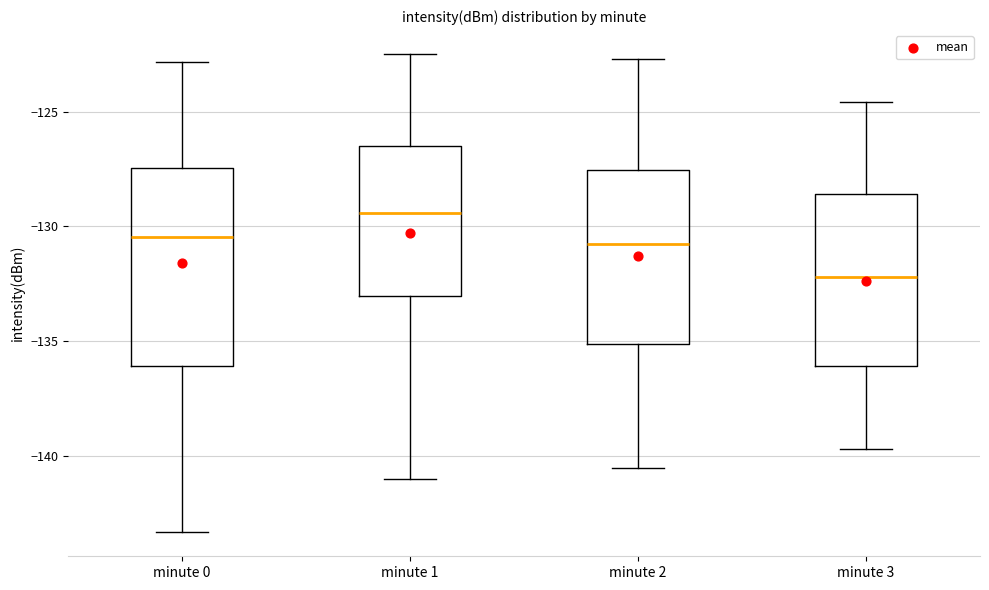

Where is the upper edge of the box for minute 0 on the y-axis? The values are not printed on the chart, so give them approximately, as read against the axis.

-127.5